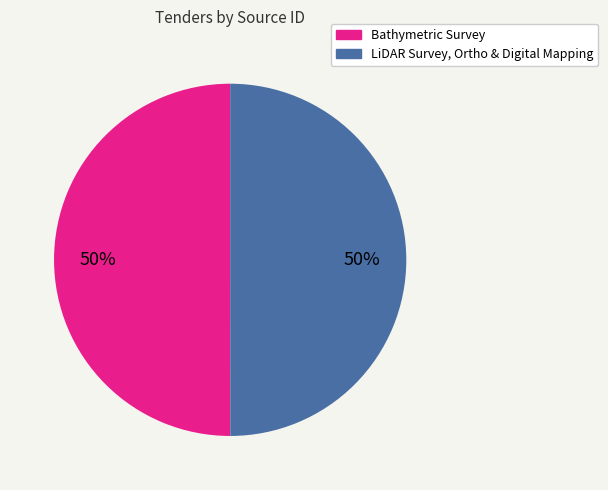

What is the ratio of the value at Bathymetric Survey to the value at LiDAR Survey, Ortho & Digital Mapping?

1.0